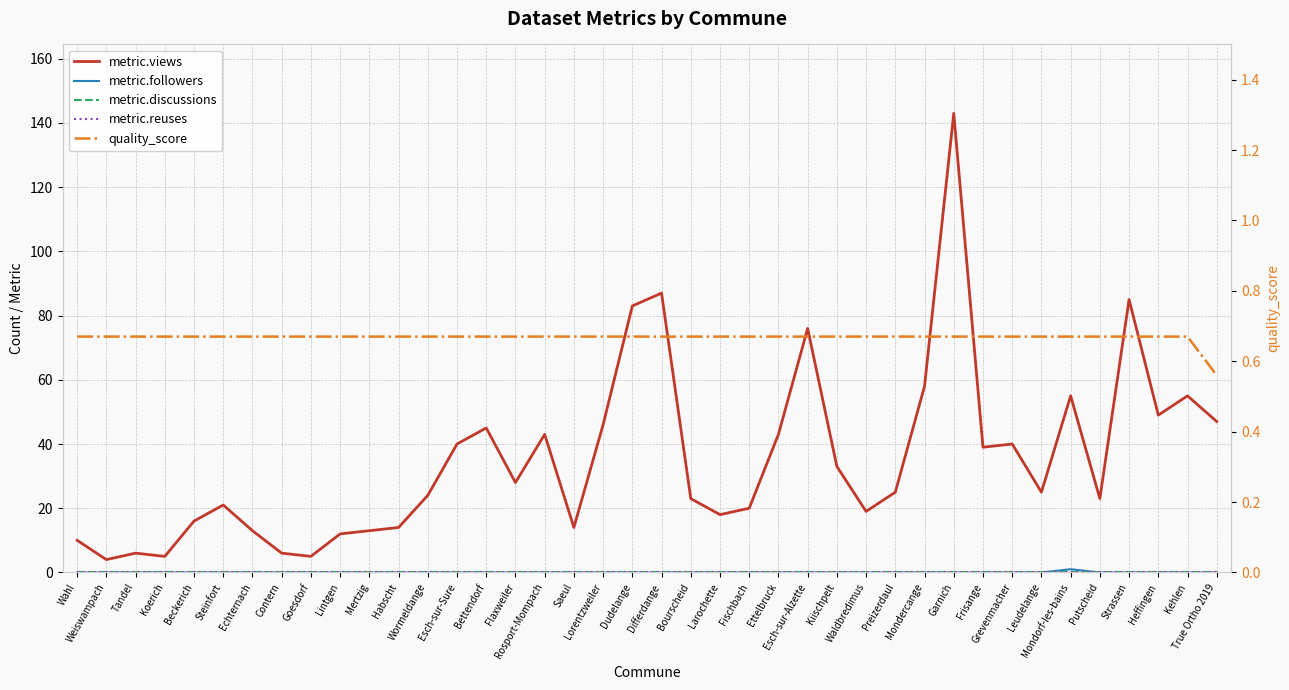

True or false: metric.views and metric.discussions intersect in this chart.

False